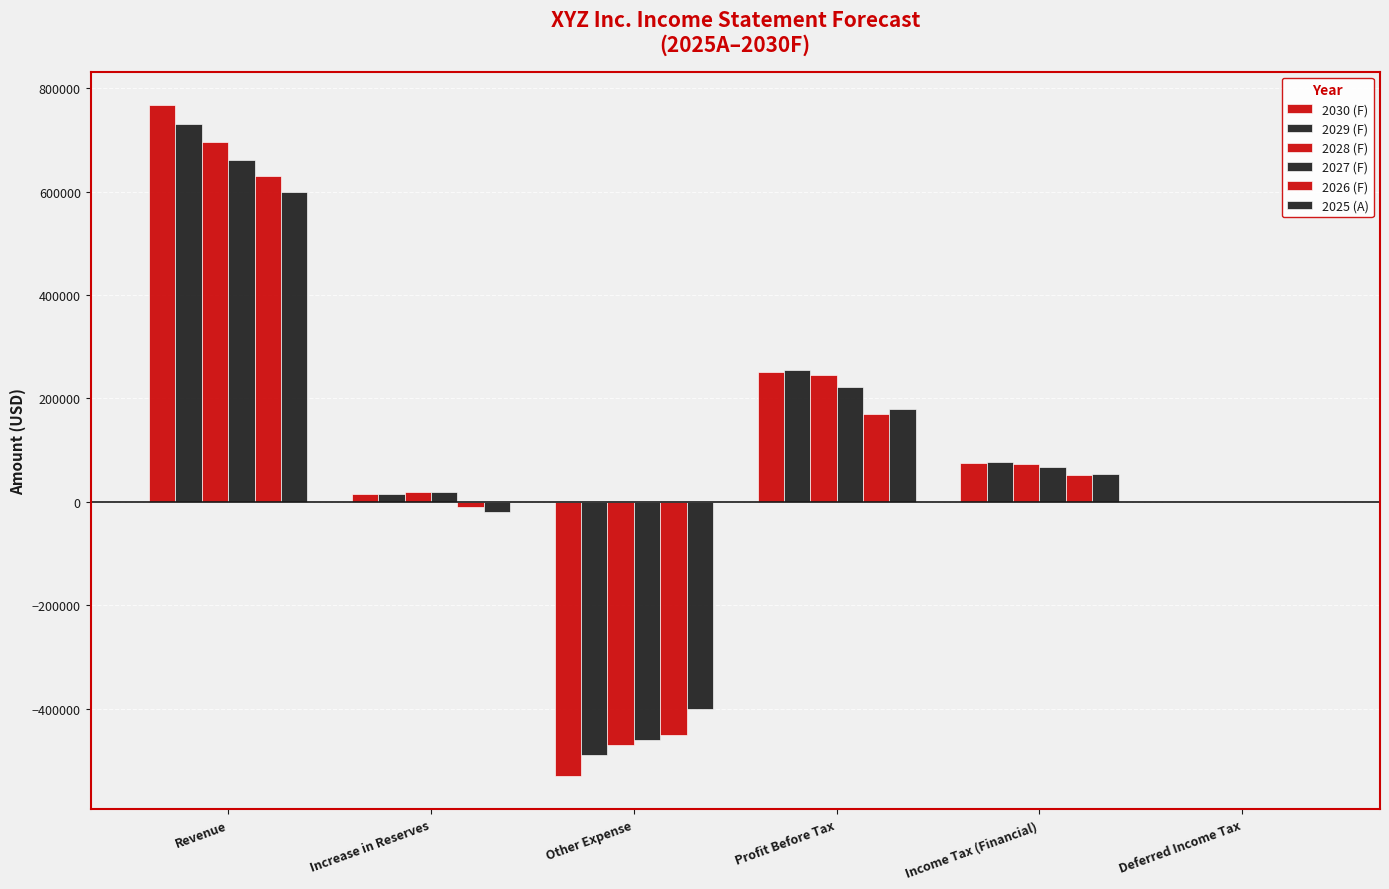

What is the minimum value for 2027 (F)?

-460000